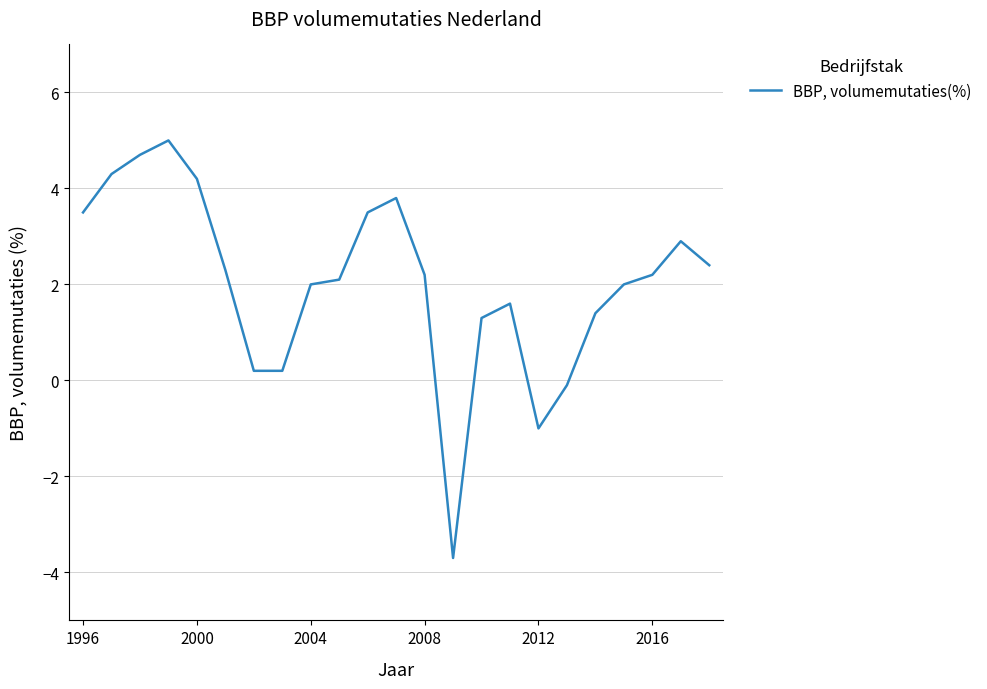

What is the maximum value shown in the chart?

5.0